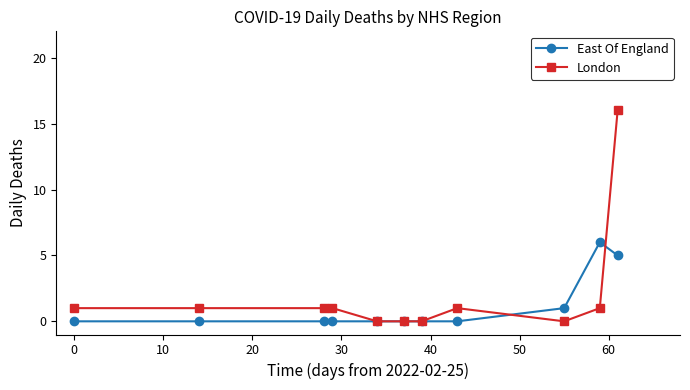

Which series has the largest range (max minus min)?

London